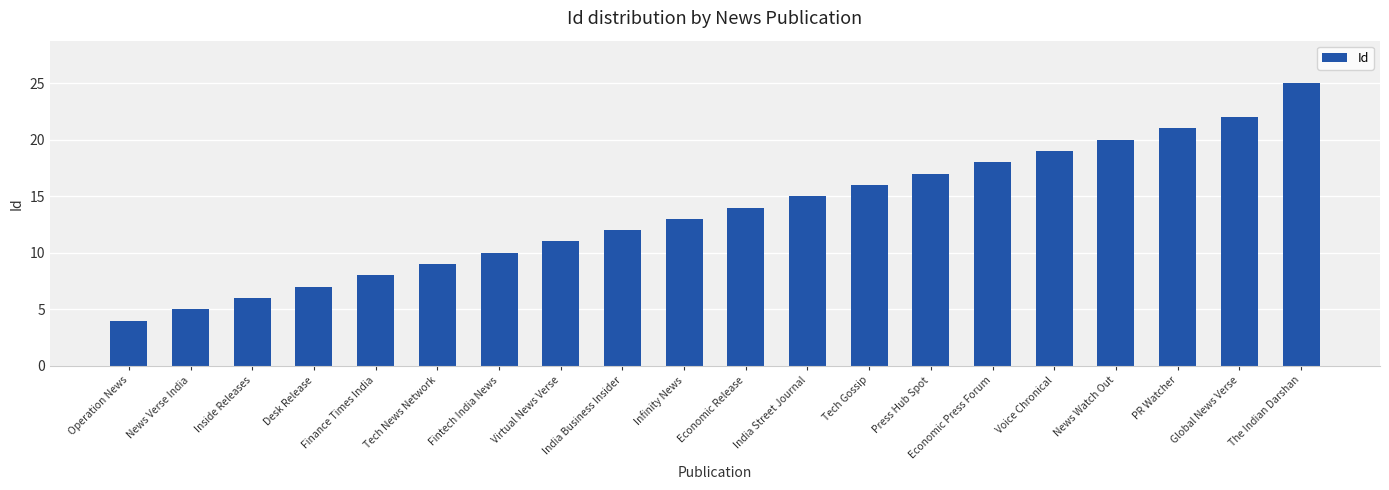

Count the number of data series in this chart.

1